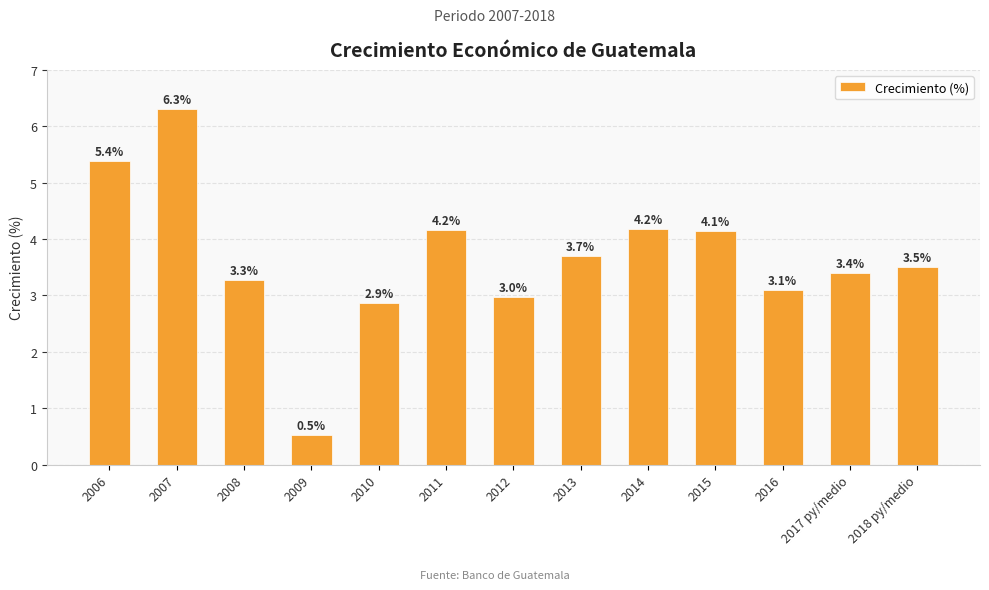

Are the bars grouped side by side (vs. stacked)?

No